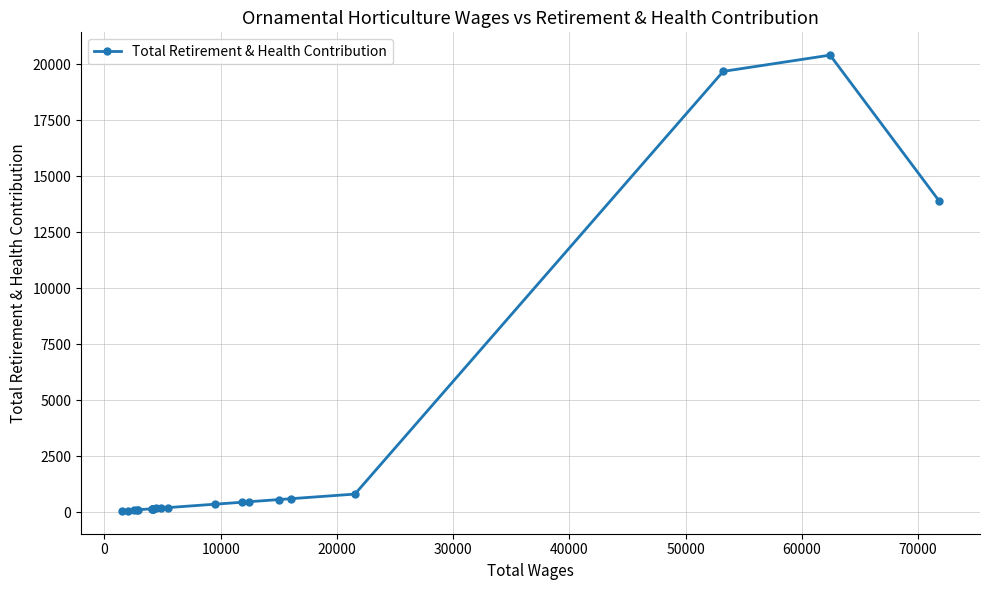

How many values are below 184?

11